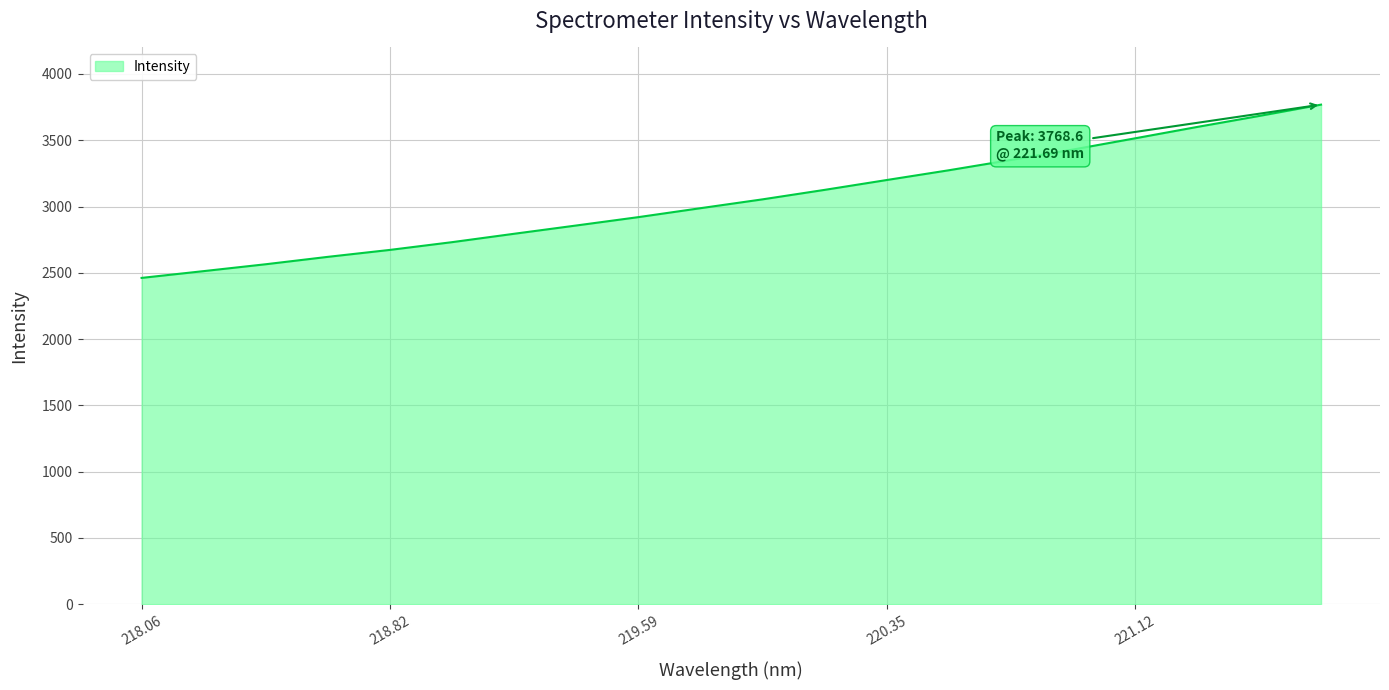

What is the minimum value shown in the chart?

2461.7